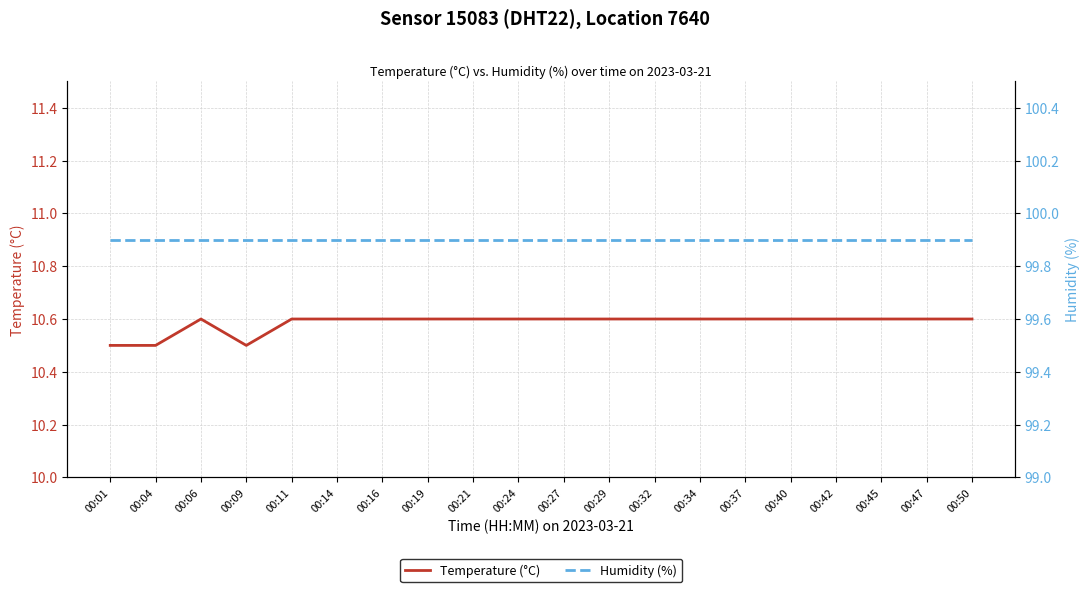

Rank the series at 00:21 from lowest to highest value.

Temperature (°C), Humidity (%)